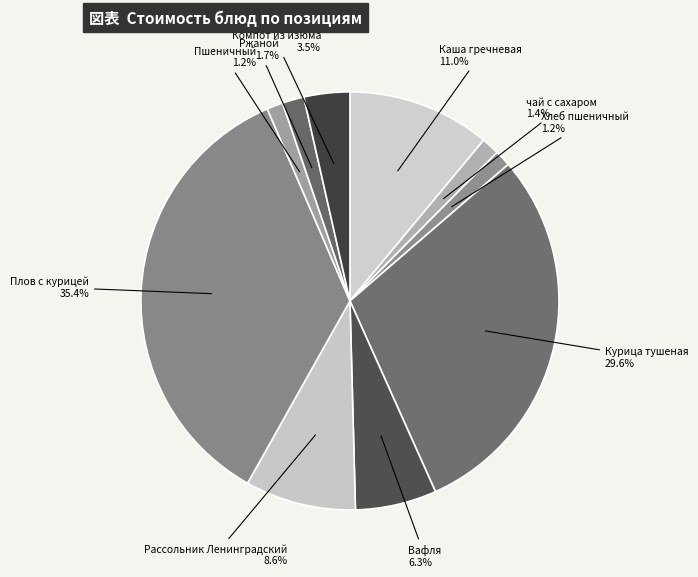

Which category has the biggest portion of the pie?

Плов с курицей